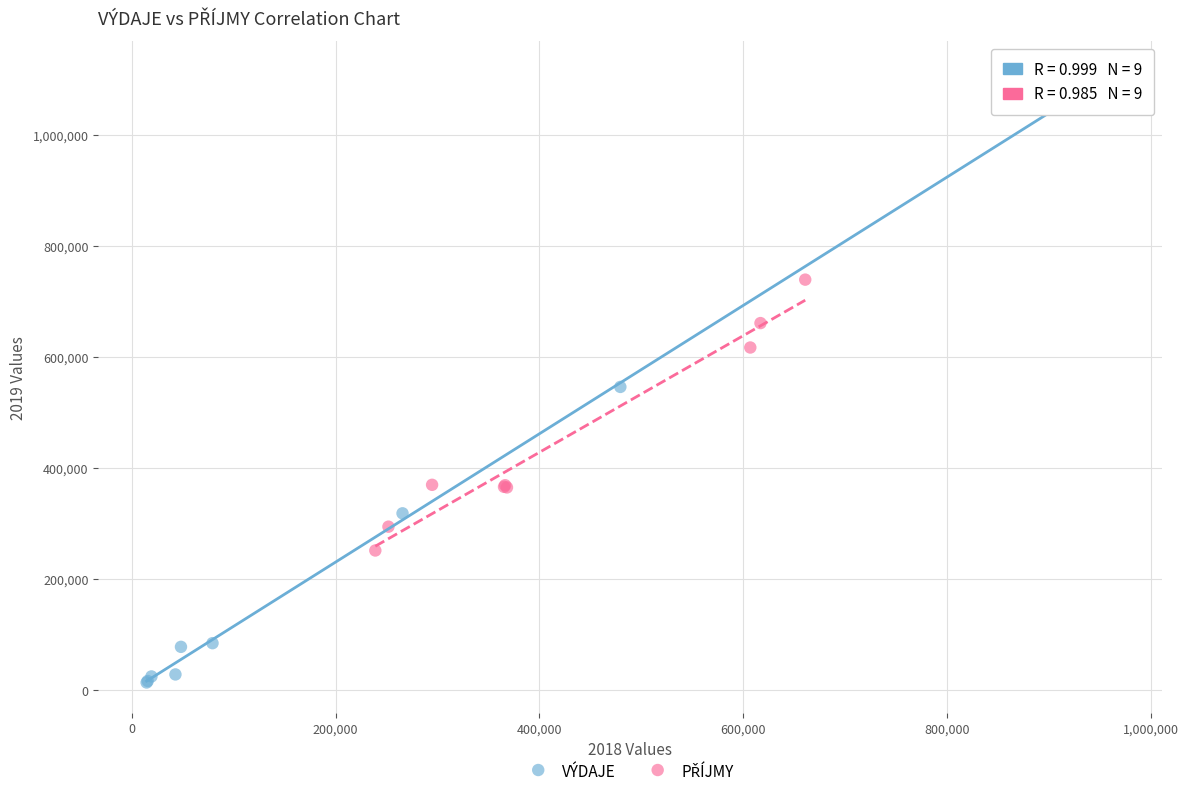

Which series has the largest Y range (max minus min)?

VÝDAJE